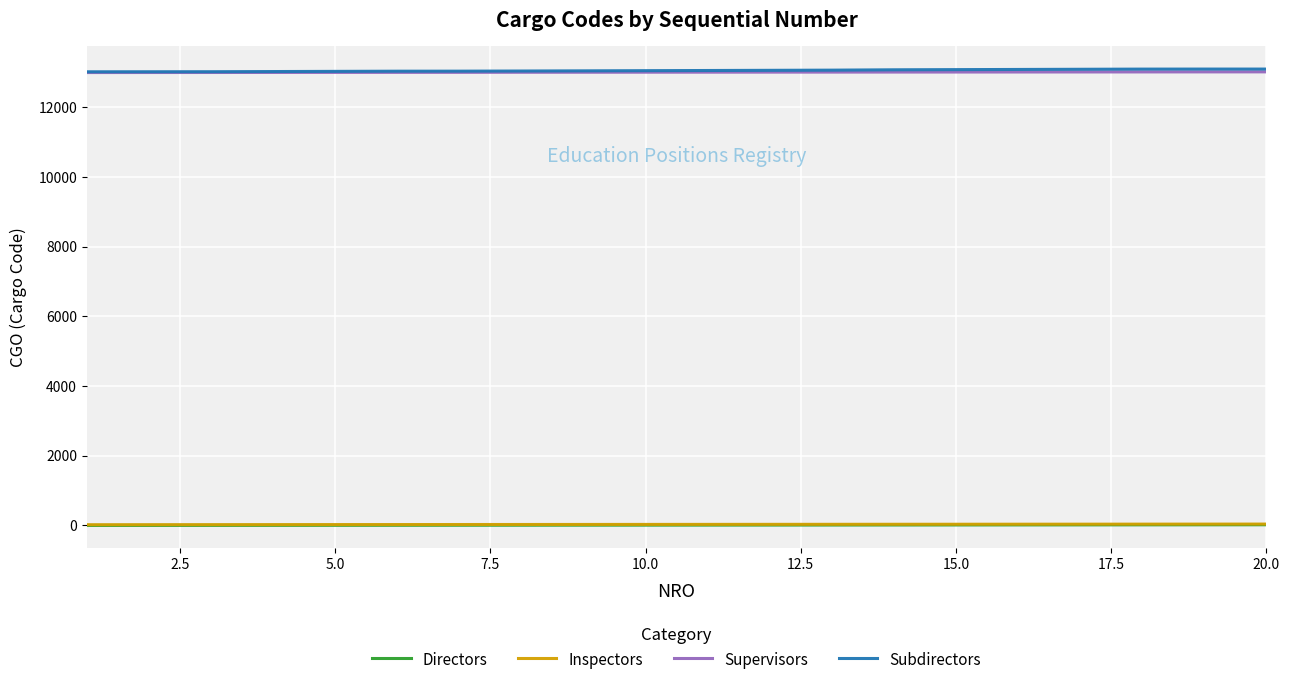

True or false: Subdirectors and Inspectors cross at least once.

False